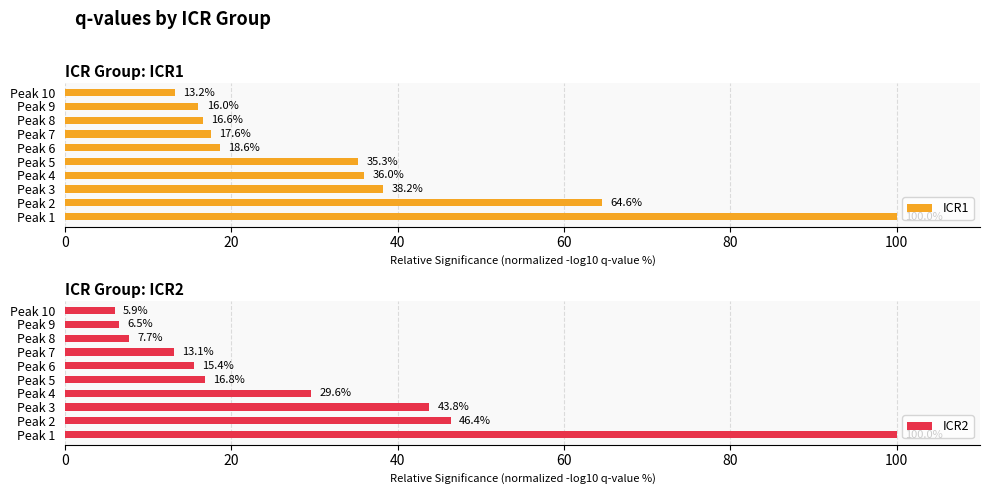

The ICR1 series shows 5.5 at Peak 9. True or false?

False